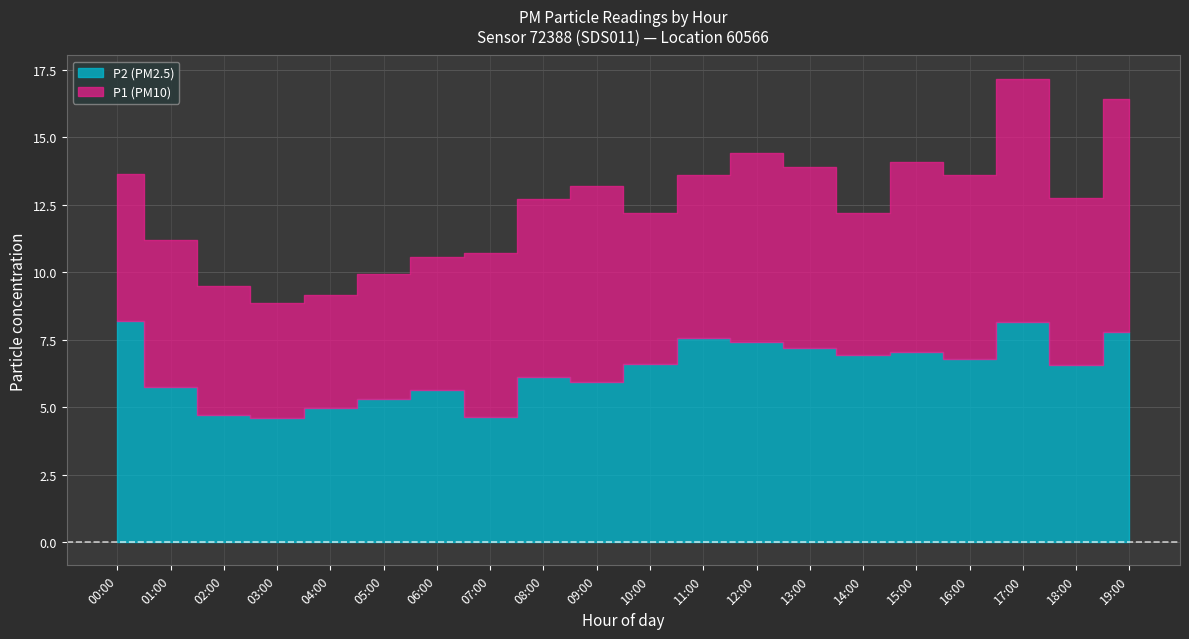

Is the value of P2 at 07:00 greater than the value of P1 at 15:00?

No